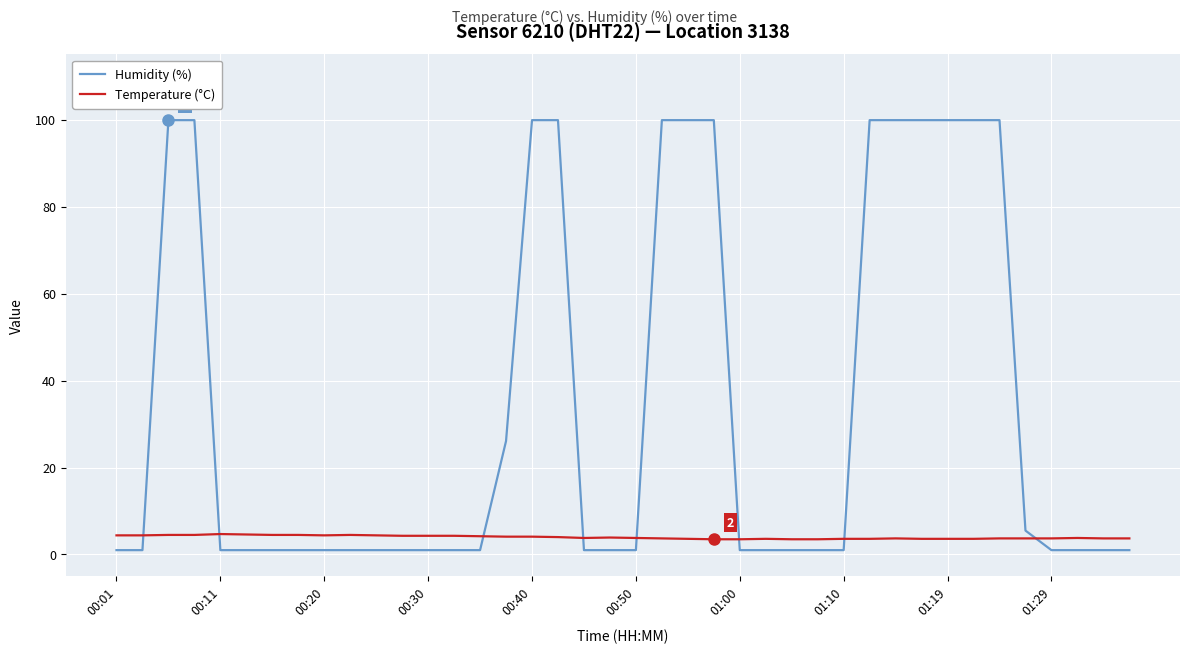

At how many categories does at least one series exceed 82?

13